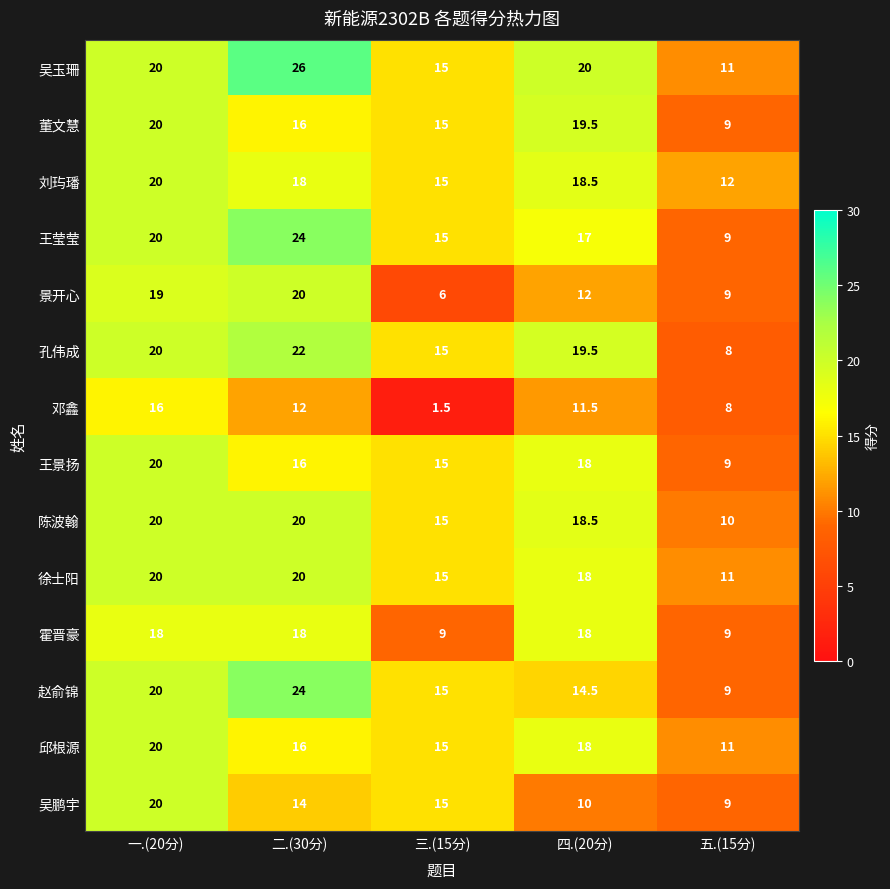

What is the difference between the highest and lowest values at 五.(15分)?

4.0